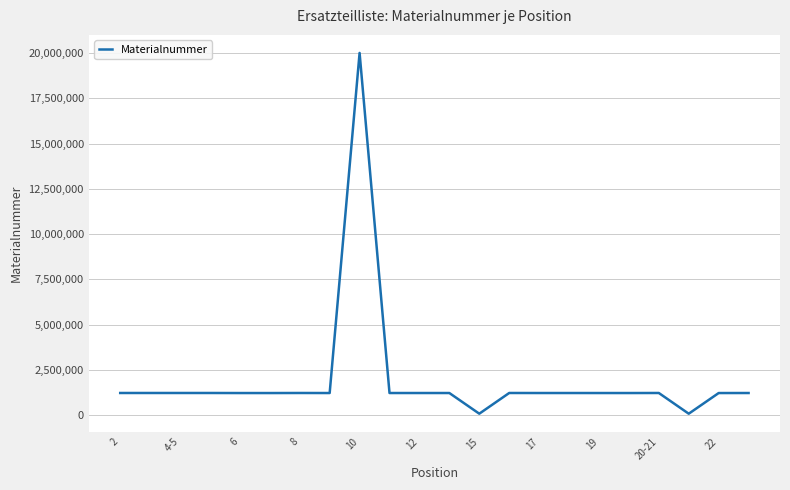

What is the difference between the maximum and minimum values?

19921874